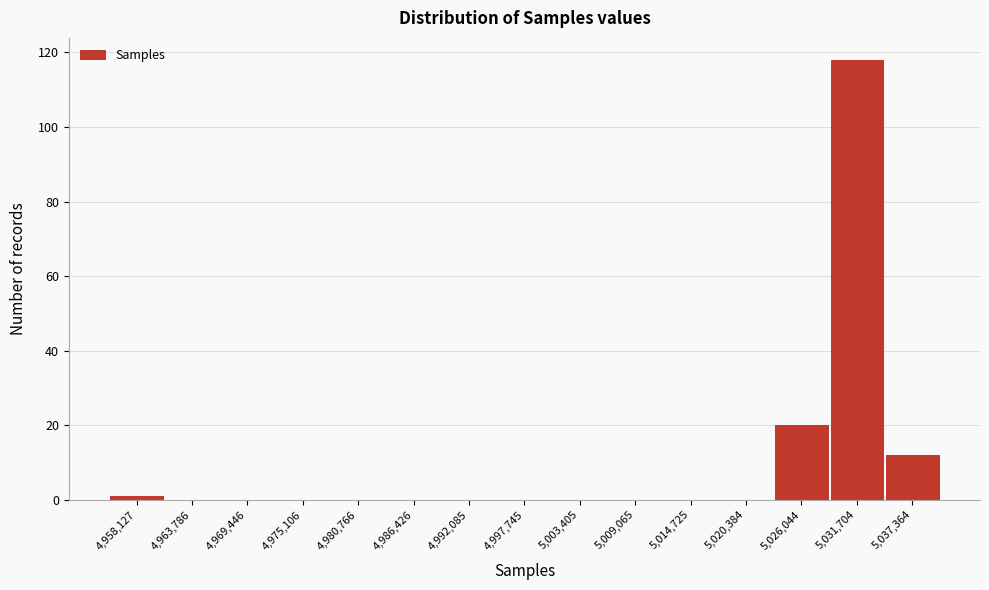

Reading right to left, transcribe all the data shown in this chart.

5,037,364=12	5,031,704=118	5,026,044=20	5,020,384=0	5,014,725=0	5,009,065=0	5,003,405=0	4,997,745=0	4,992,085=0	4,986,426=0	4,980,766=0	4,975,106=0	4,969,446=0	4,963,786=0	4,958,127=1